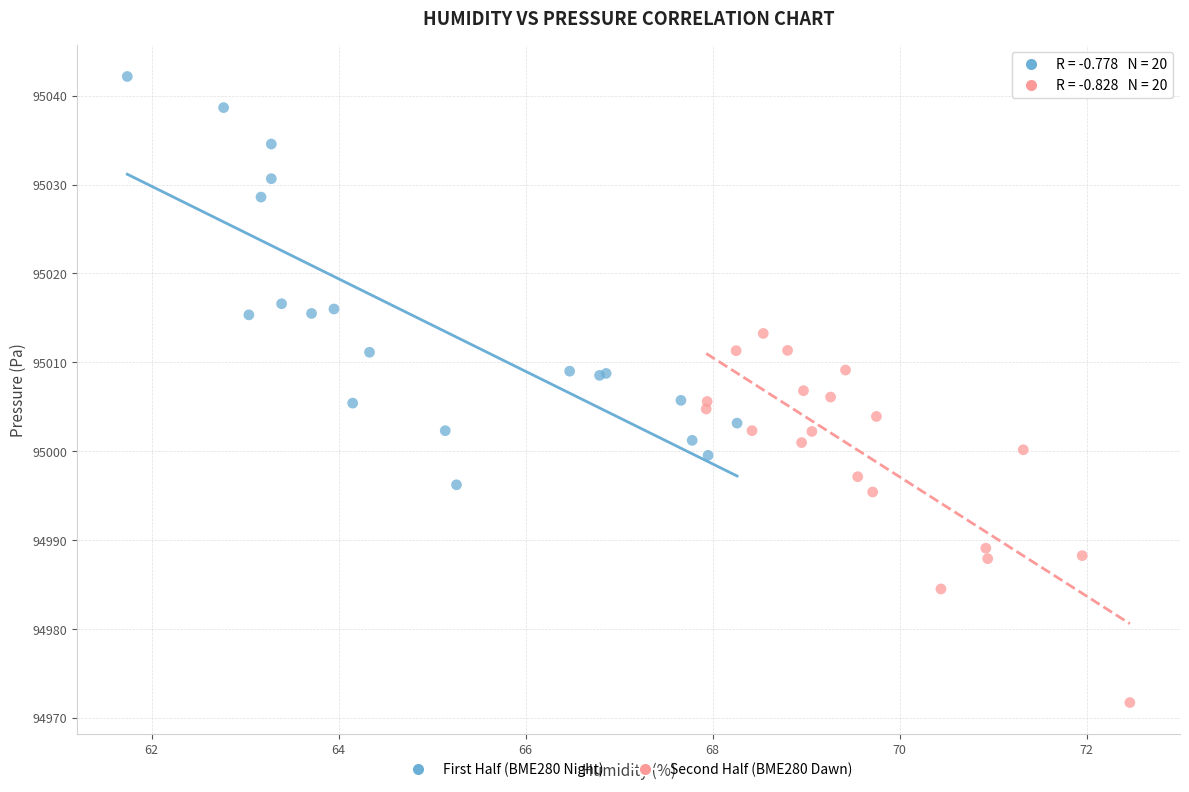

Which series has the largest Y range (max minus min)?

First Half (BME280 Night)